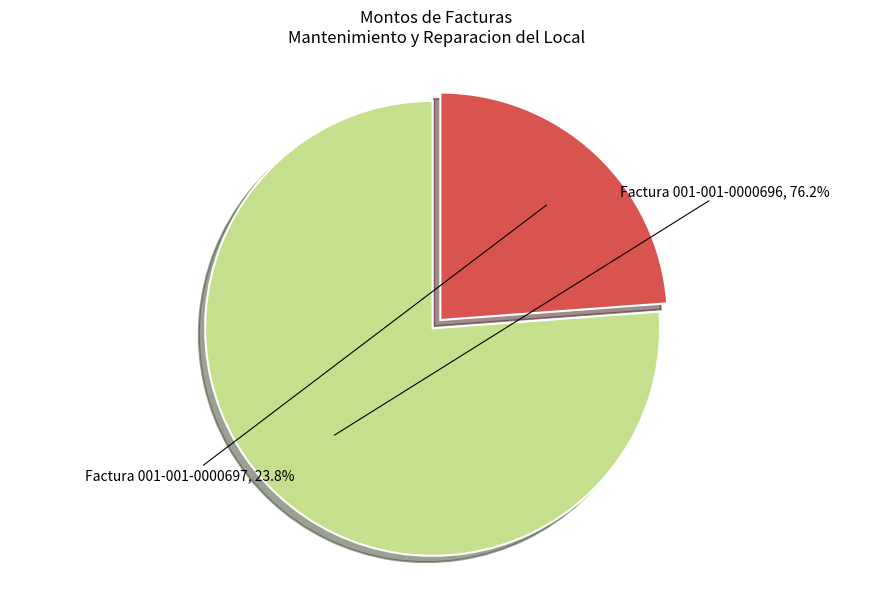

How many slices are in this pie chart?

2